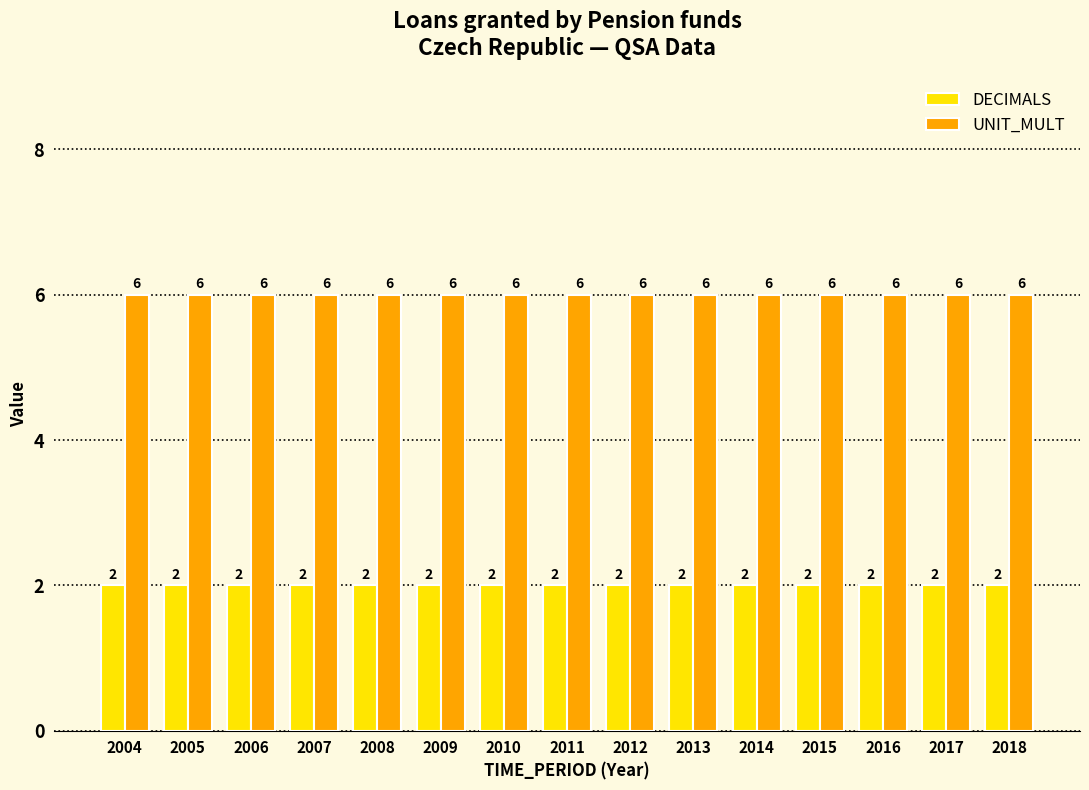

Rank the series at 2010 from highest to lowest value.

UNIT_MULT, DECIMALS